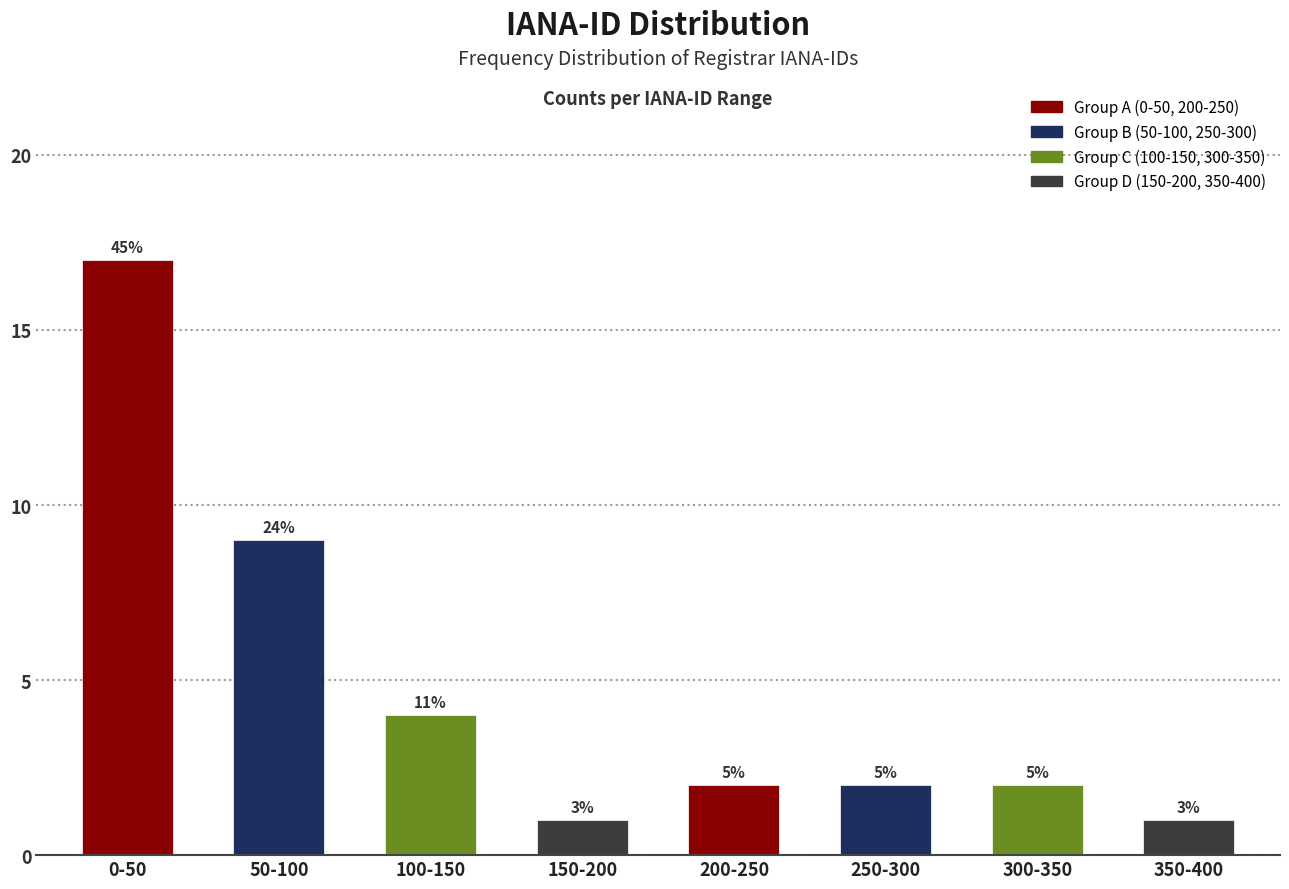

Are the bars horizontal?

No